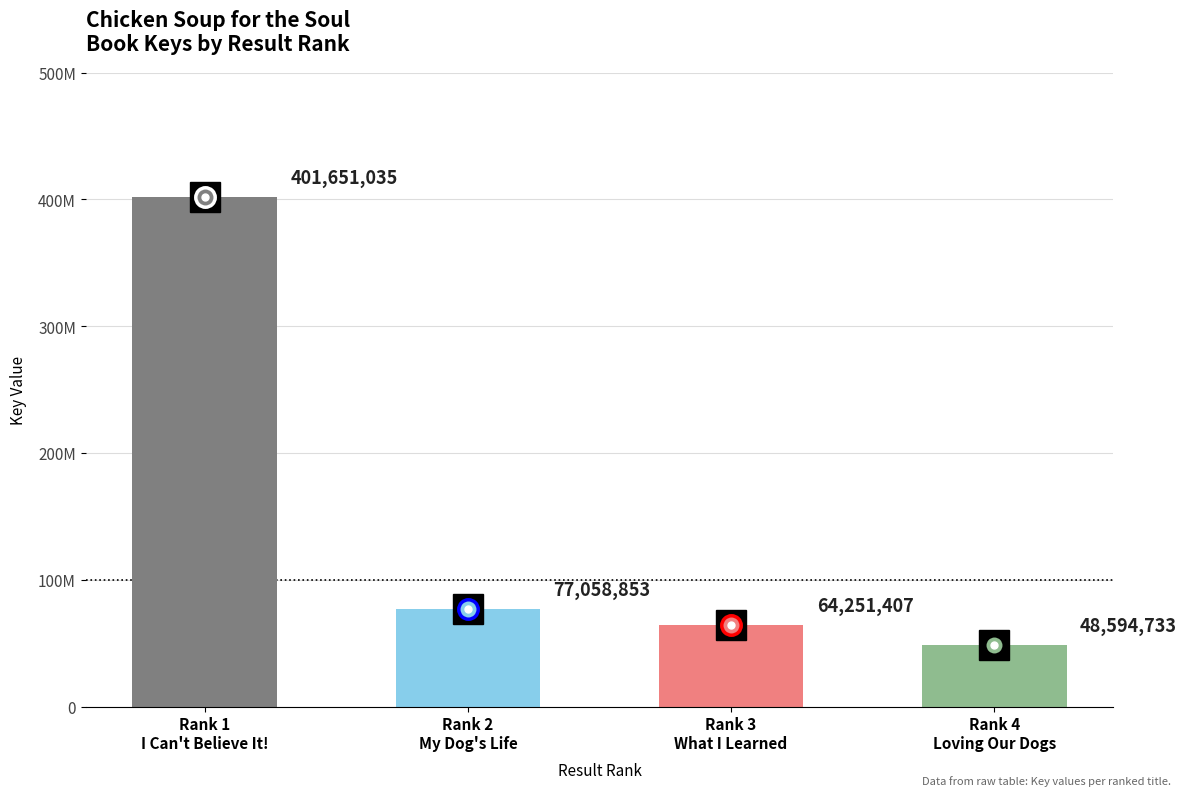

True or false: the data shows 114409327 at Rank 2
My Dog's Life.

False